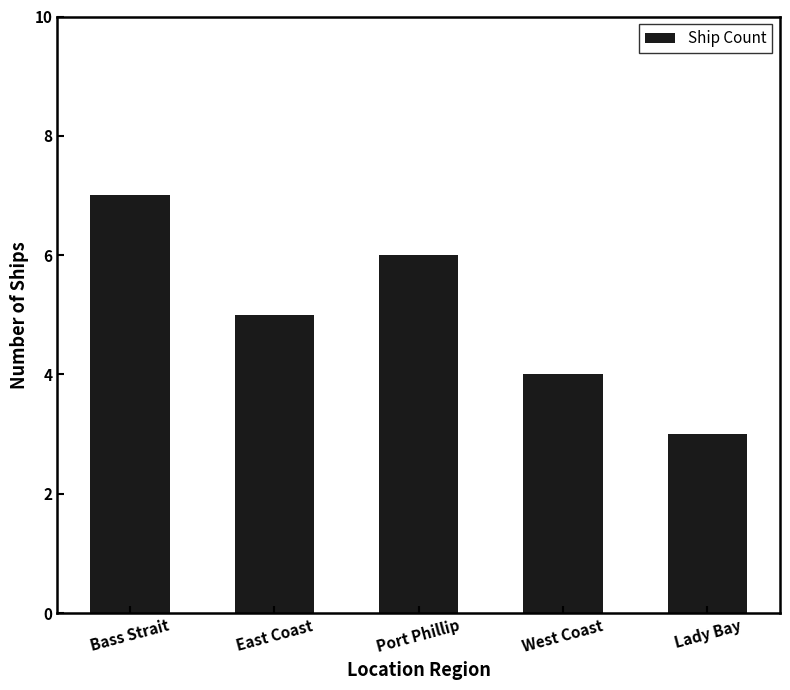

What is the average value?

5